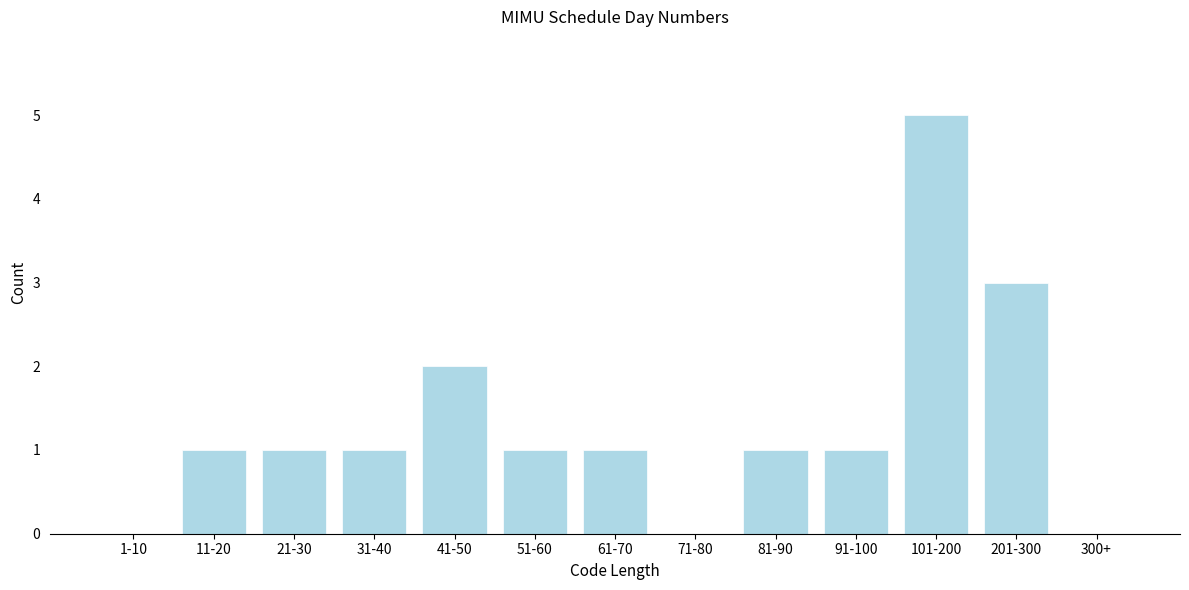

Reading right to left, transcribe all the data shown in this chart.

300+=0	201-300=3	101-200=5	91-100=1	81-90=1	71-80=0	61-70=1	51-60=1	41-50=2	31-40=1	21-30=1	11-20=1	1-10=0